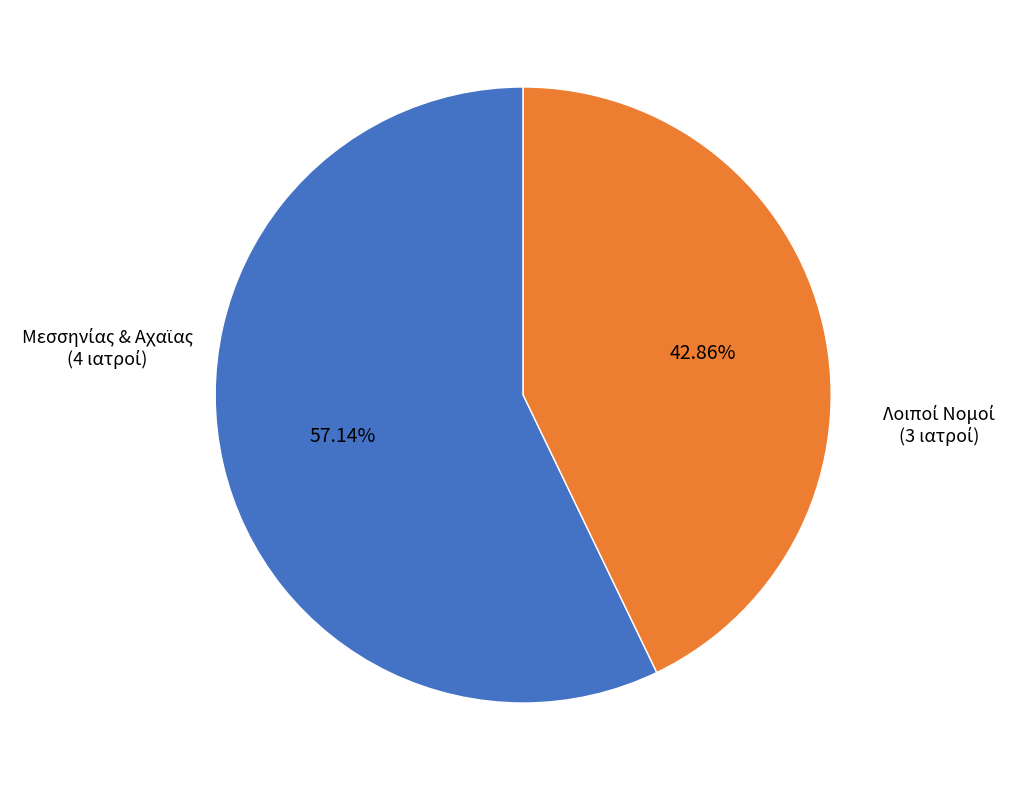

Does any single category account for the majority?

Yes